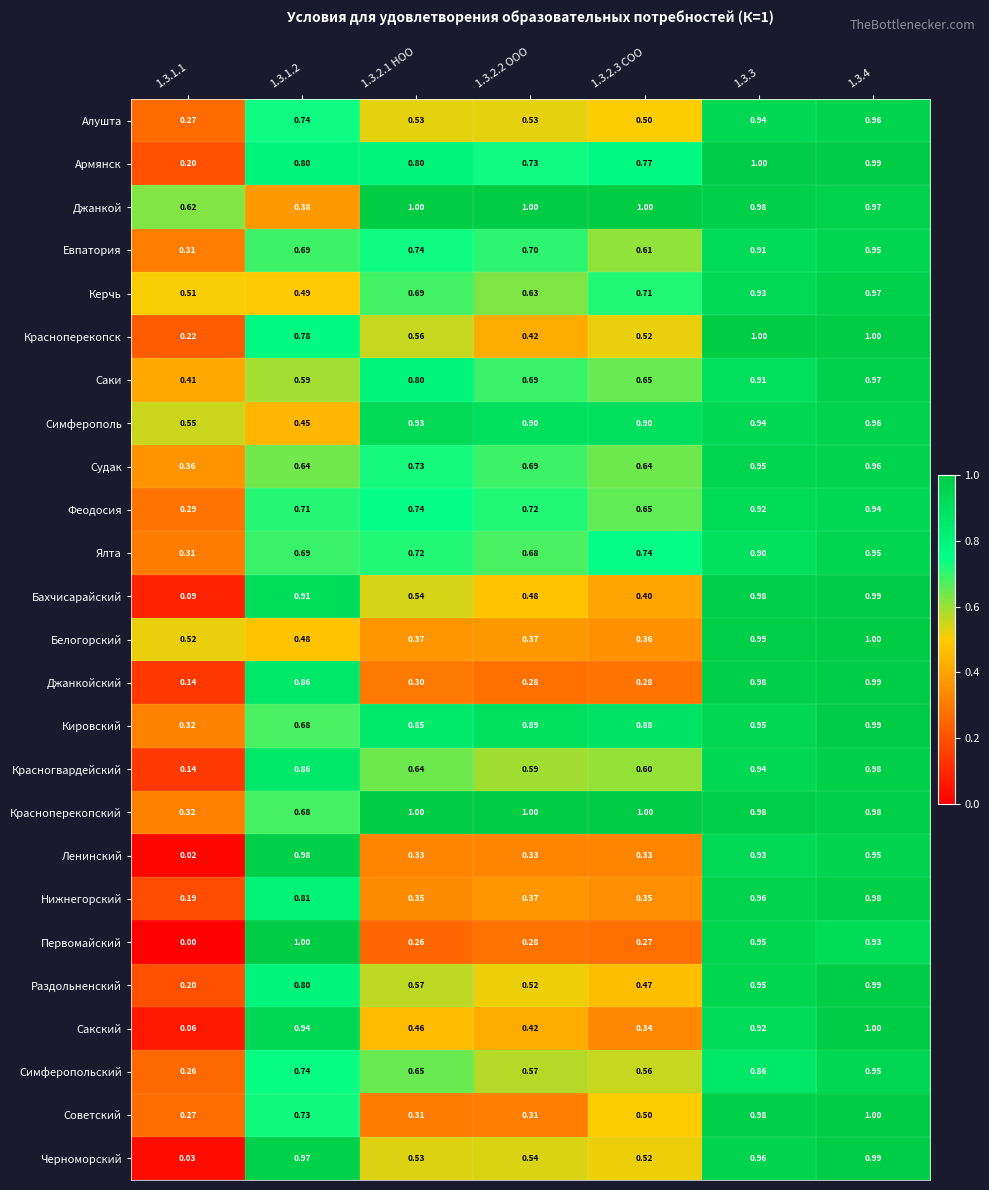

At how many categories does at least one series exceed 0?

7